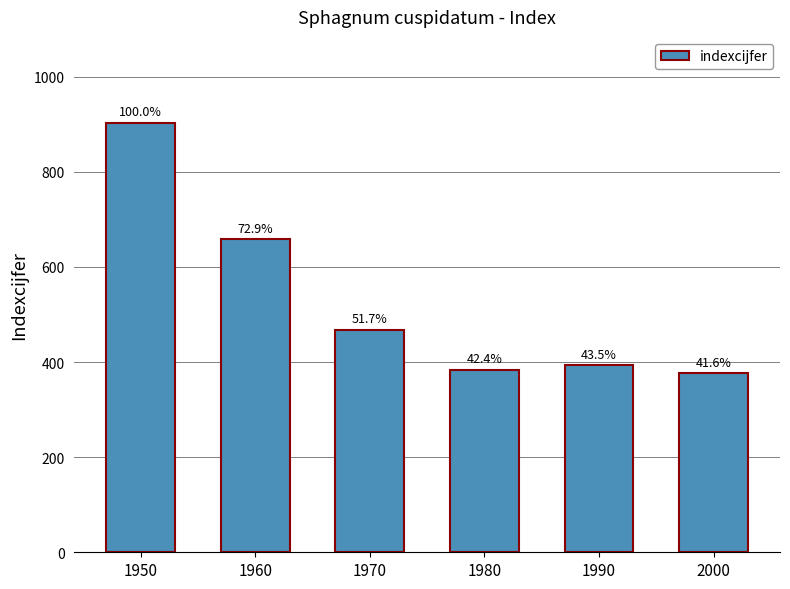

What is the sum of the values at 1960 and 2000?

1034